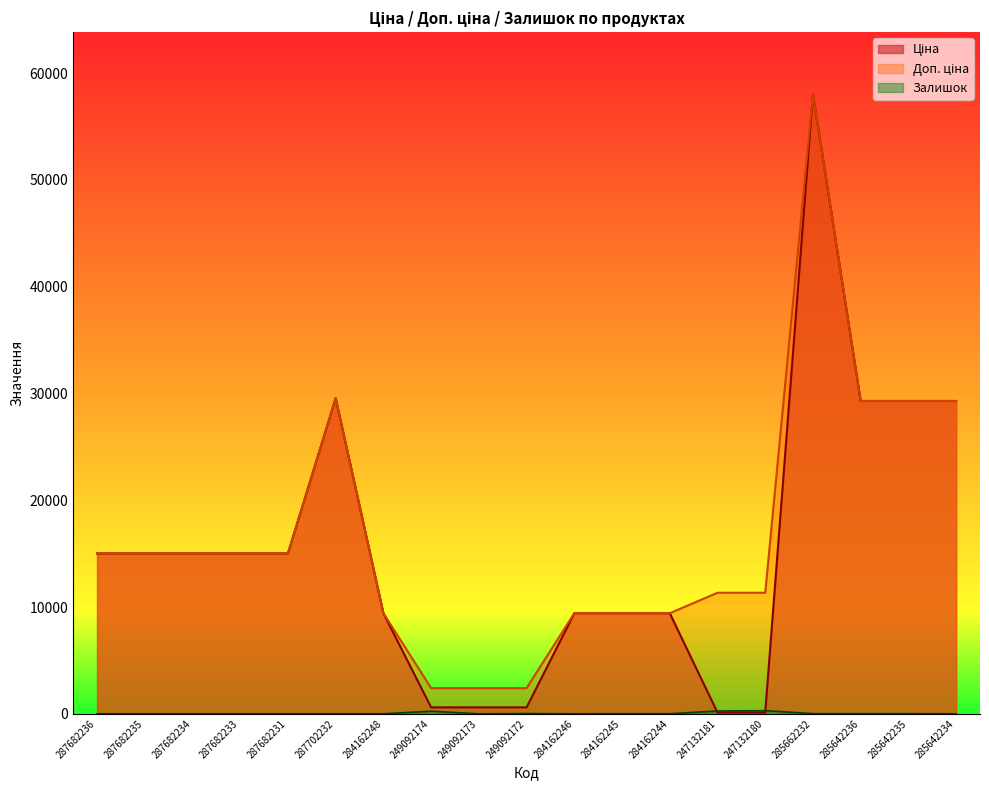

Is the value of Ціна at 287682233 greater than the value of Доп. ціна at 287682233?

No